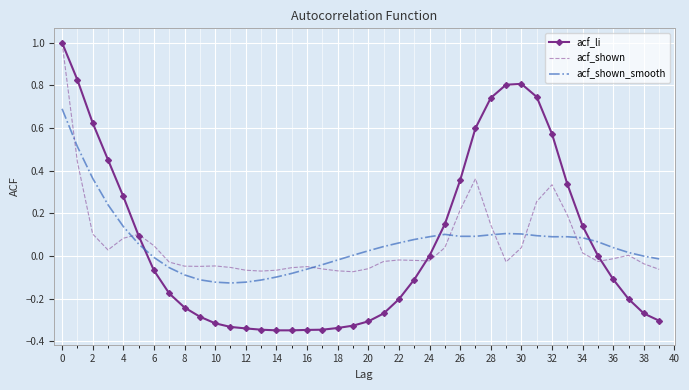

True or false: acf_shown has more than 1 interior local peaks.

True